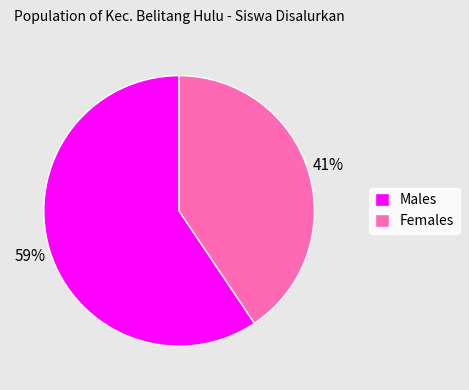

Rank the categories by value from lowest to highest.

Females, Males